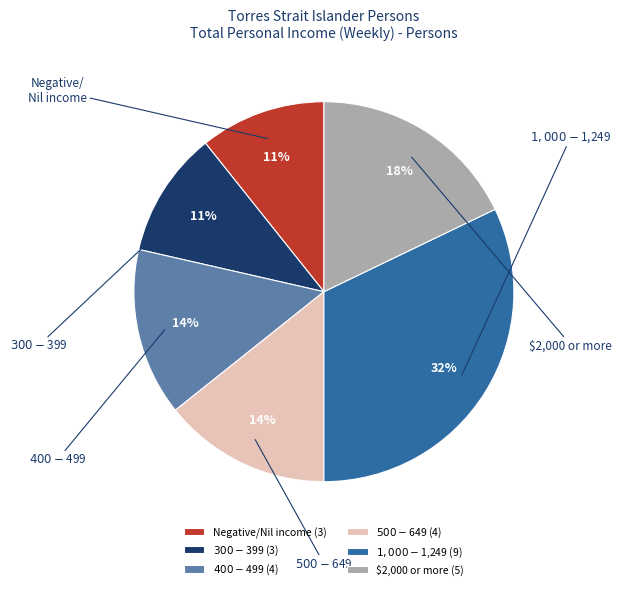

Is it true that Negative/Nil income (3) is 11% of the pie?

True